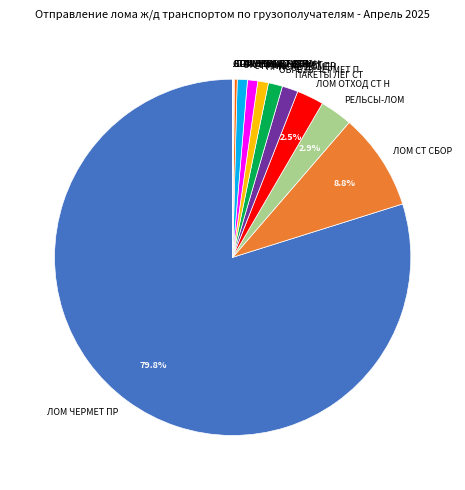

Is there any slice that represents more than half of the pie?

Yes